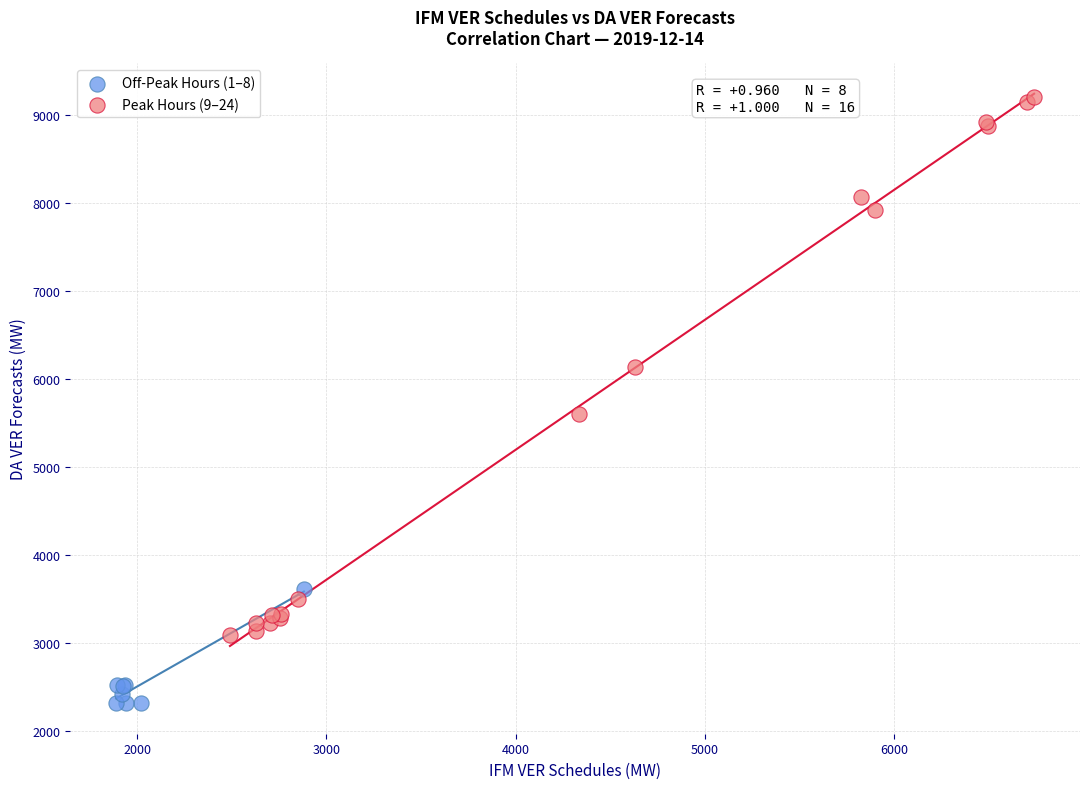

Which series contains the lowest Y value?

Off-Peak Hours (1–8)